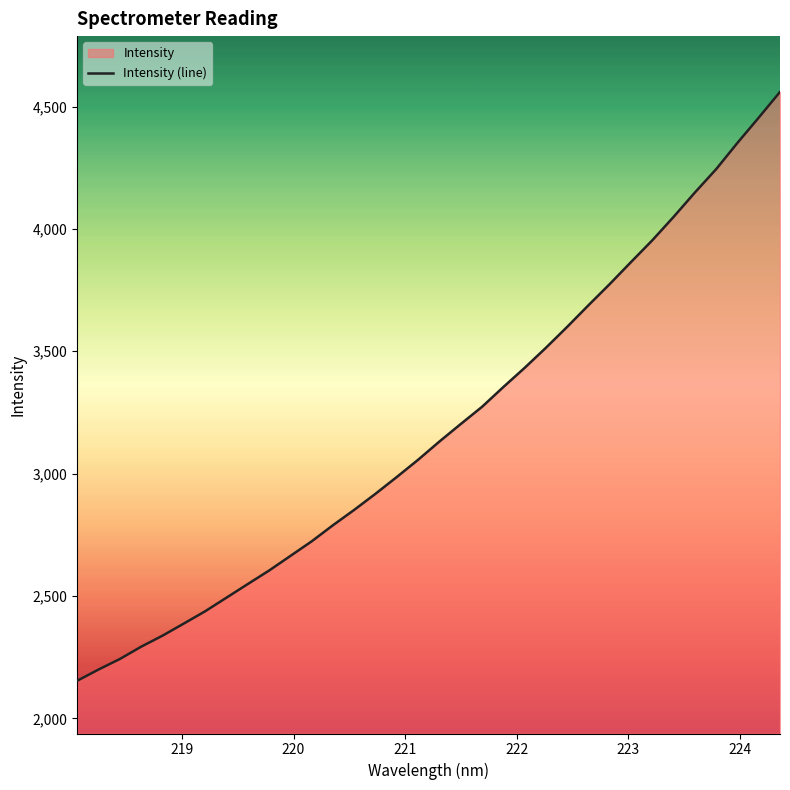

What is the difference between the maximum and second lowest values?

2360.1